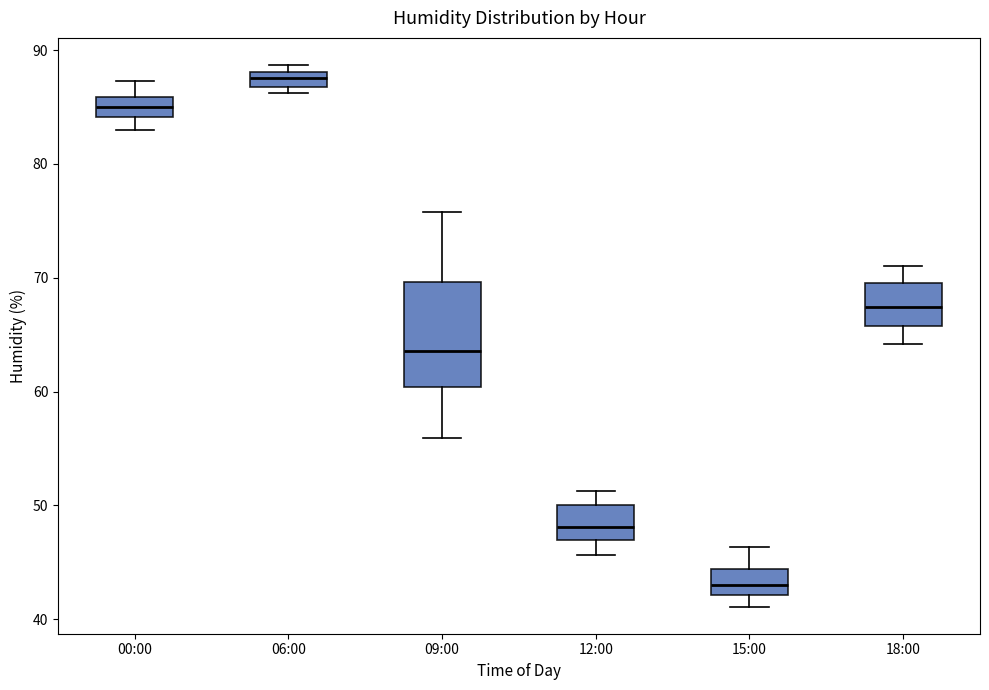

Which box's median line is the highest?

06:00